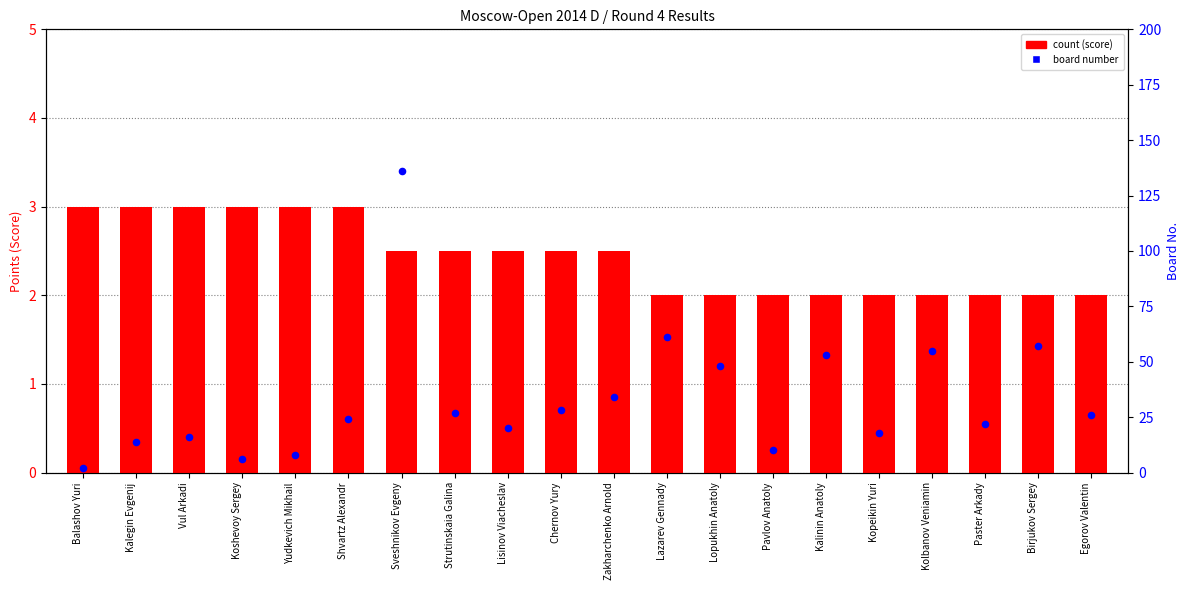

Which series has the largest Y range (max minus min)?

board no. within round